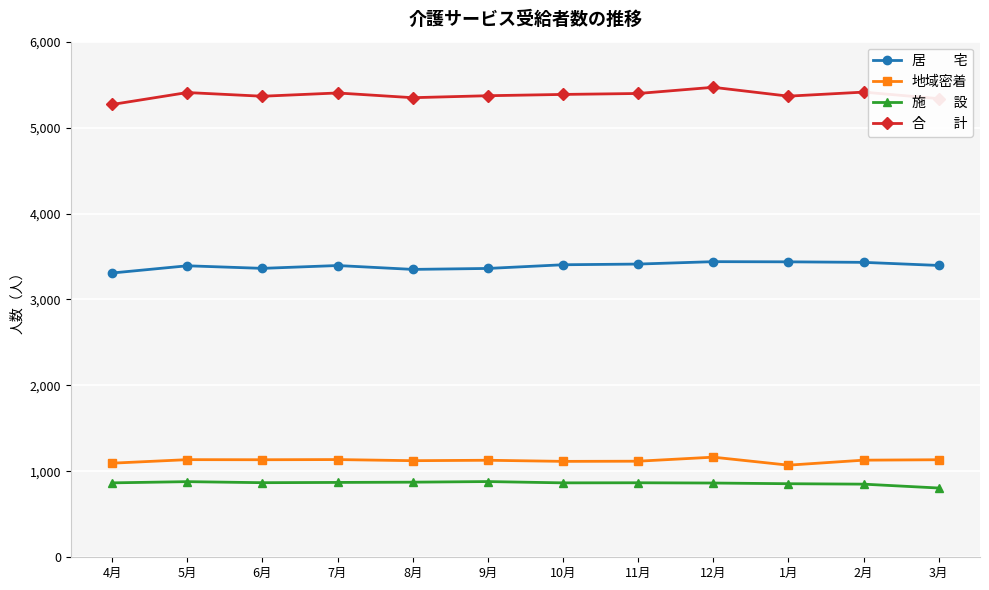

What is the minimum value shown in the chart?

806